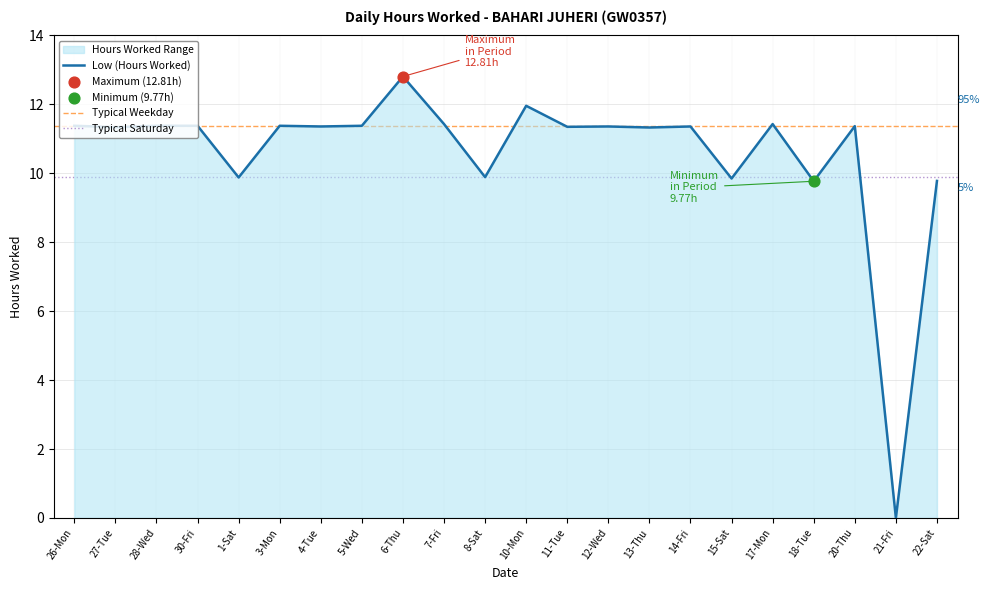

Approximately how many times larger is the value at 30-Fri compared to 12-Wed?

1.0